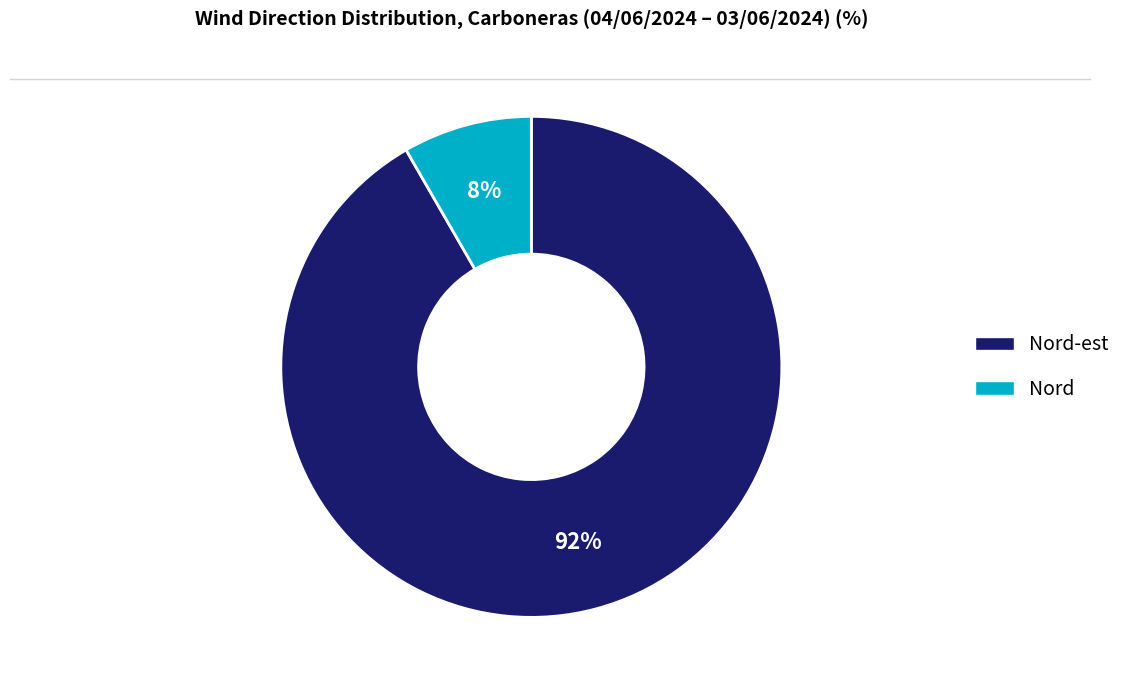

Is there a majority slice in this chart?

Yes